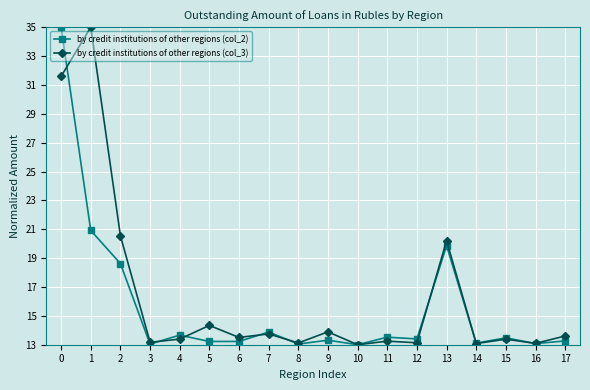

True or false: by credit institutions of other regions (col_3) has a value of 13.0 at 10.

True